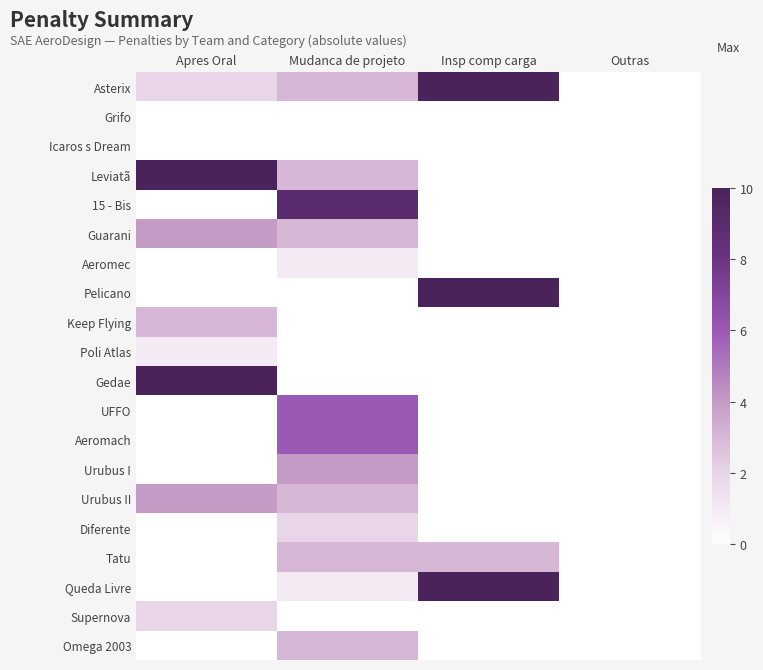

At how many categories does at least one series exceed 7?

3